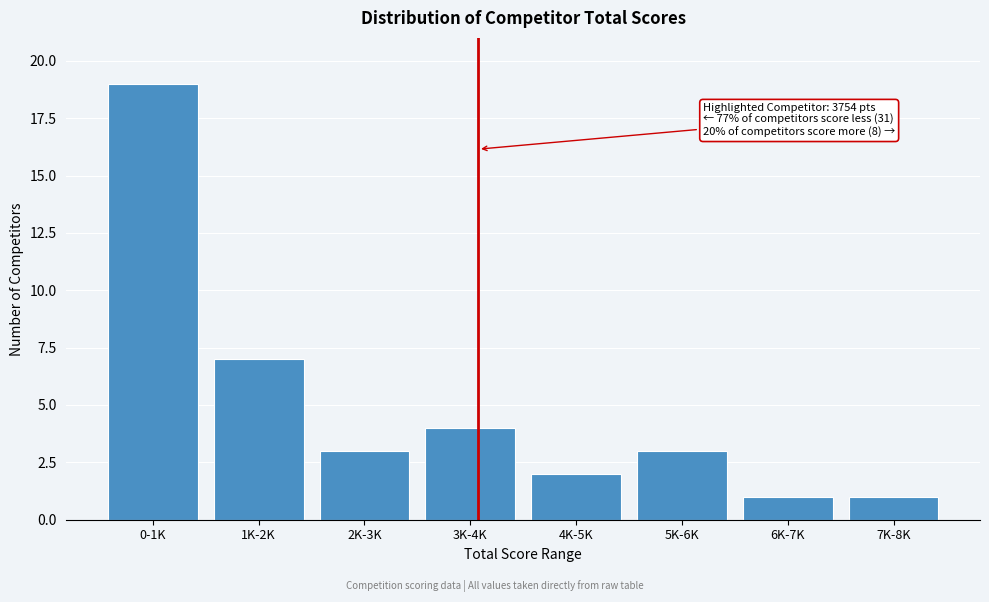

Reading right to left, what are all the values shown in this chart?

1	1	3	2	4	3	7	19